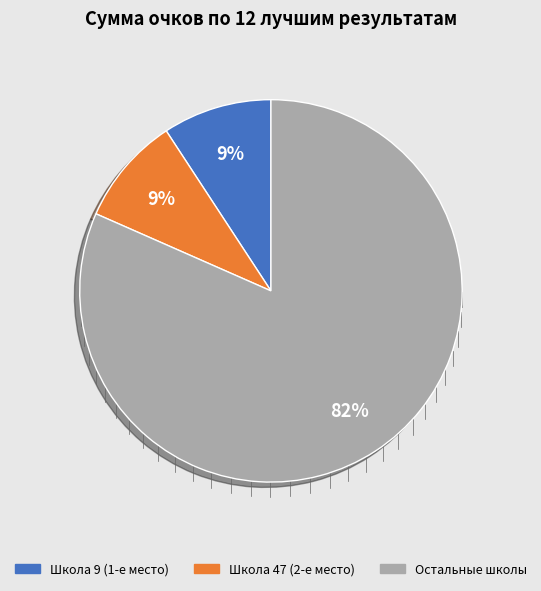

Is the sum of Остальные школы and Школа 47 (2-е место) greater than half?

Yes